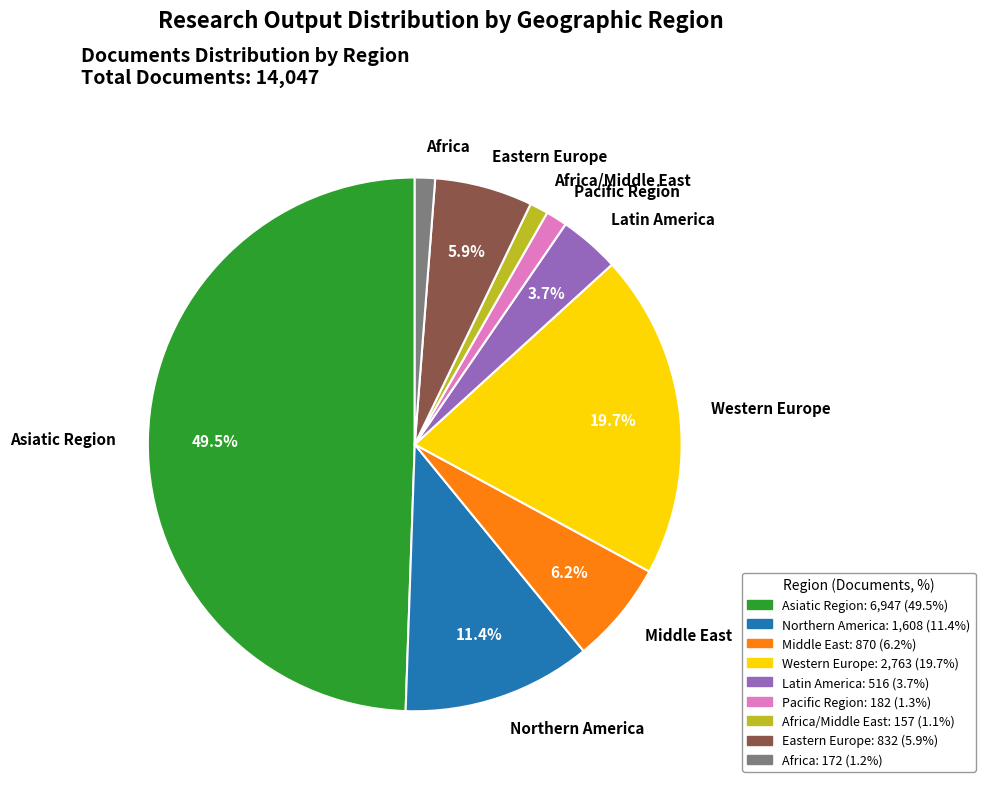

What portion of the pie excludes Western Europe?

80.3%